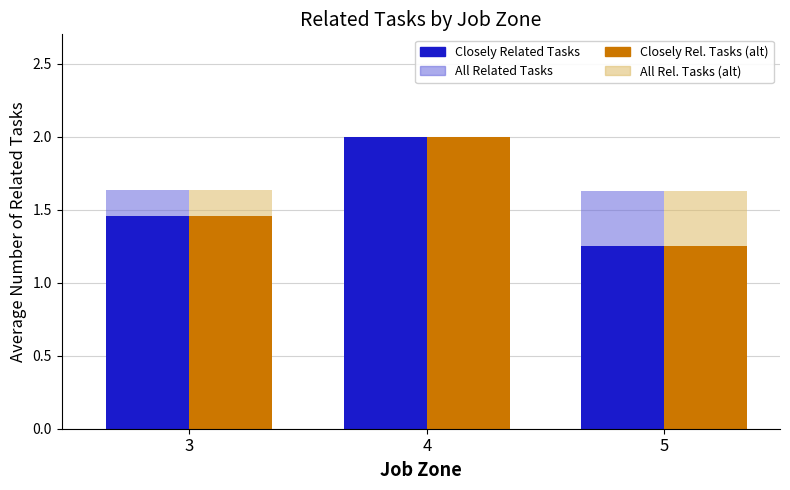

What is the value of the All Related Tasks bar at the 2nd from the left?

2.0